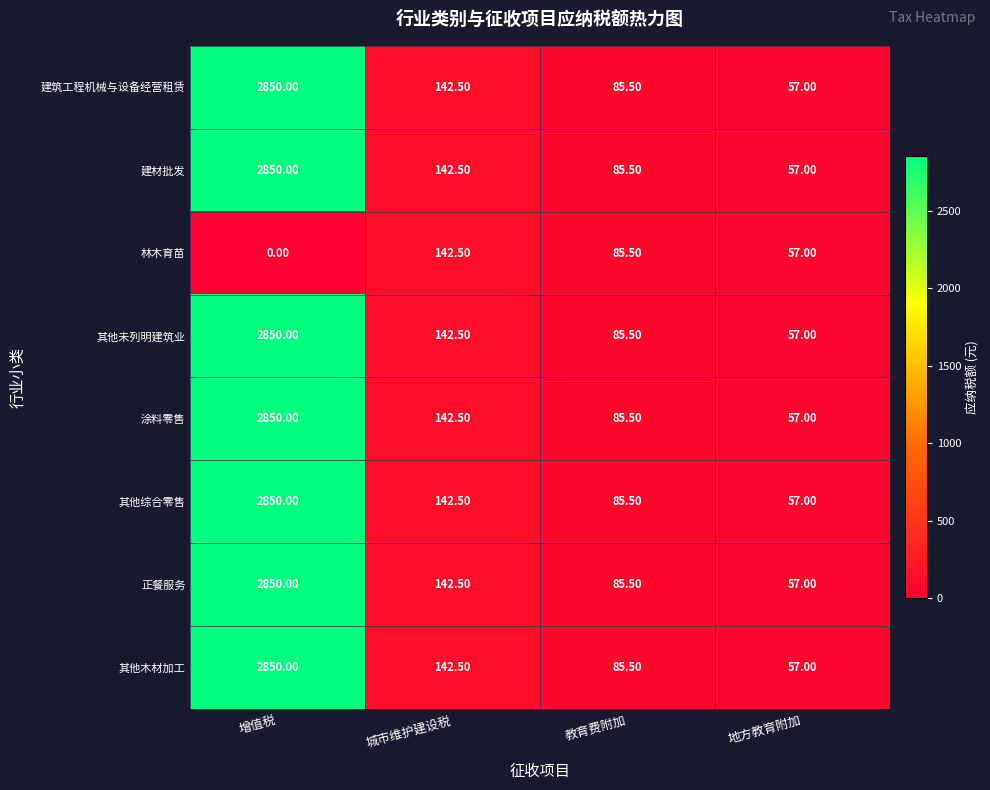

At which category does the chart reach its peak across all series?

增值税